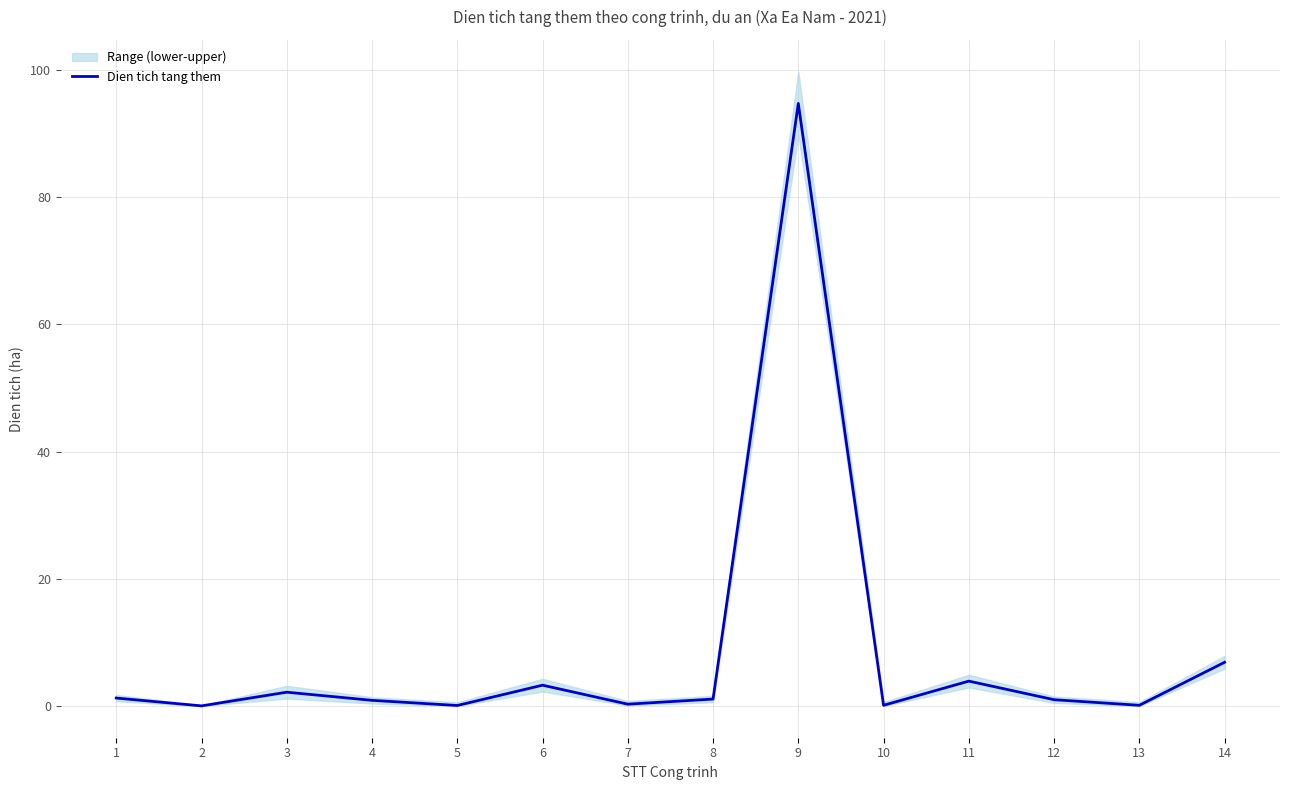

Read the value at 10.

0.1